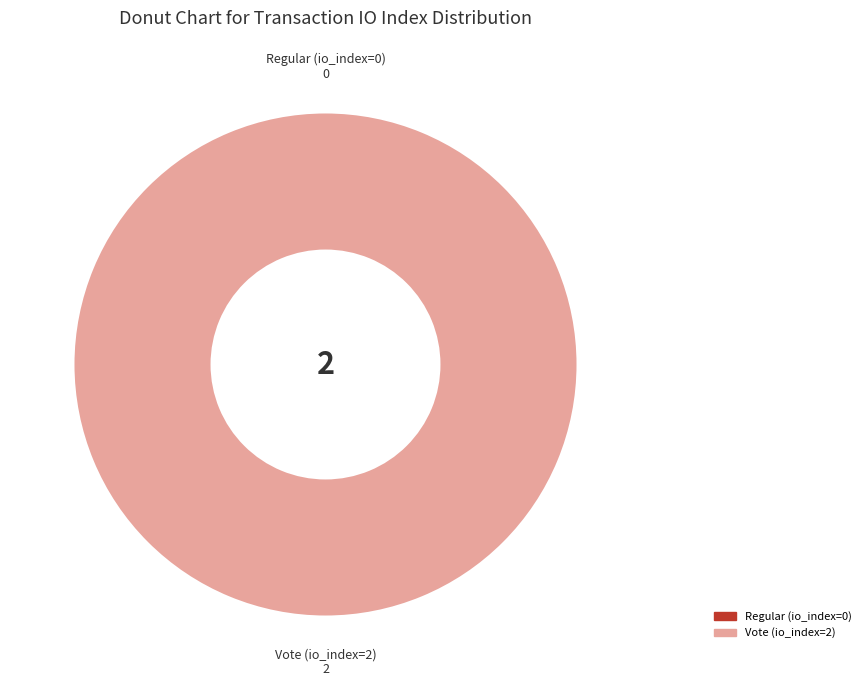

Combined, do Vote (io_index=2) and Regular (io_index=0) account for over 50%?

Yes